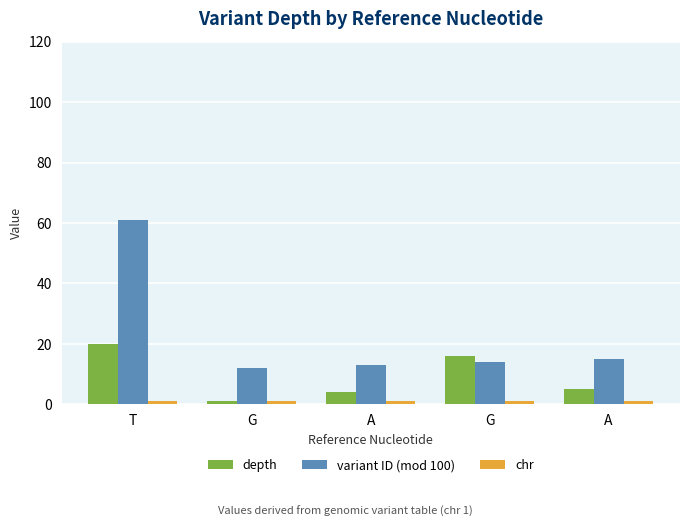

Rank the series at T from lowest to highest value.

chr, depth, variant ID (mod 100)